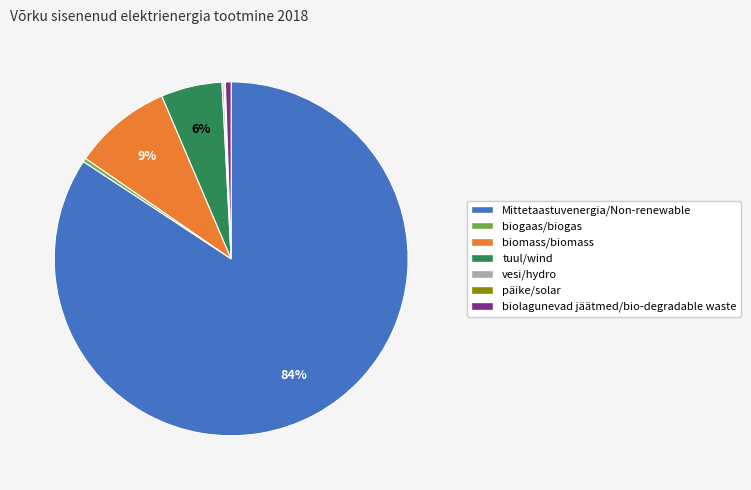

What is the majority slice?

Mittetaastuvenergia/Non-renewable